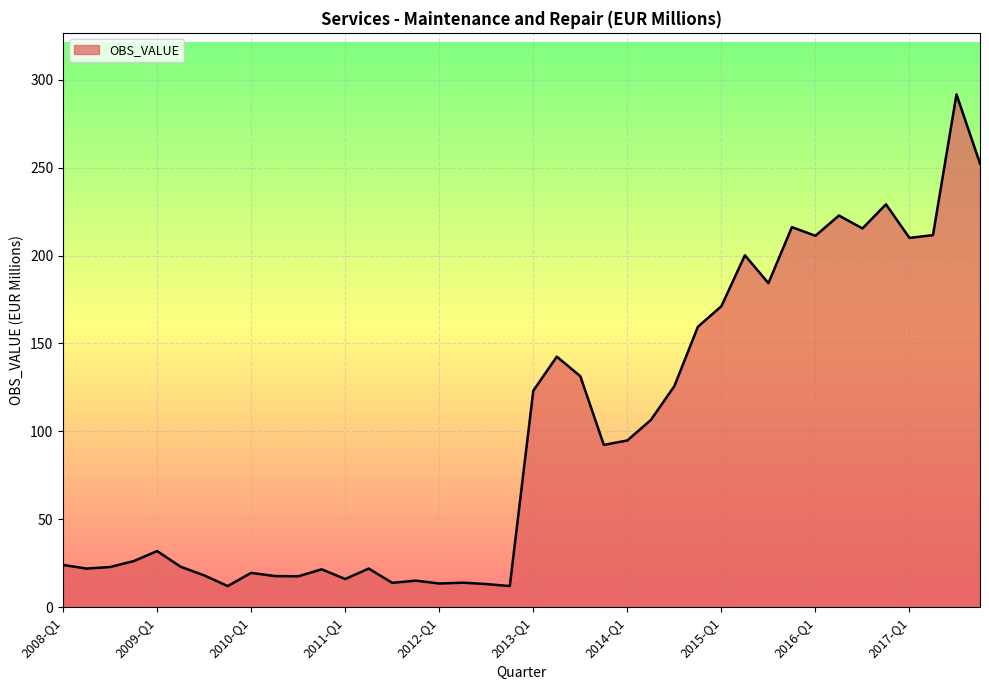

What is the minimum value shown in the chart?

12.0